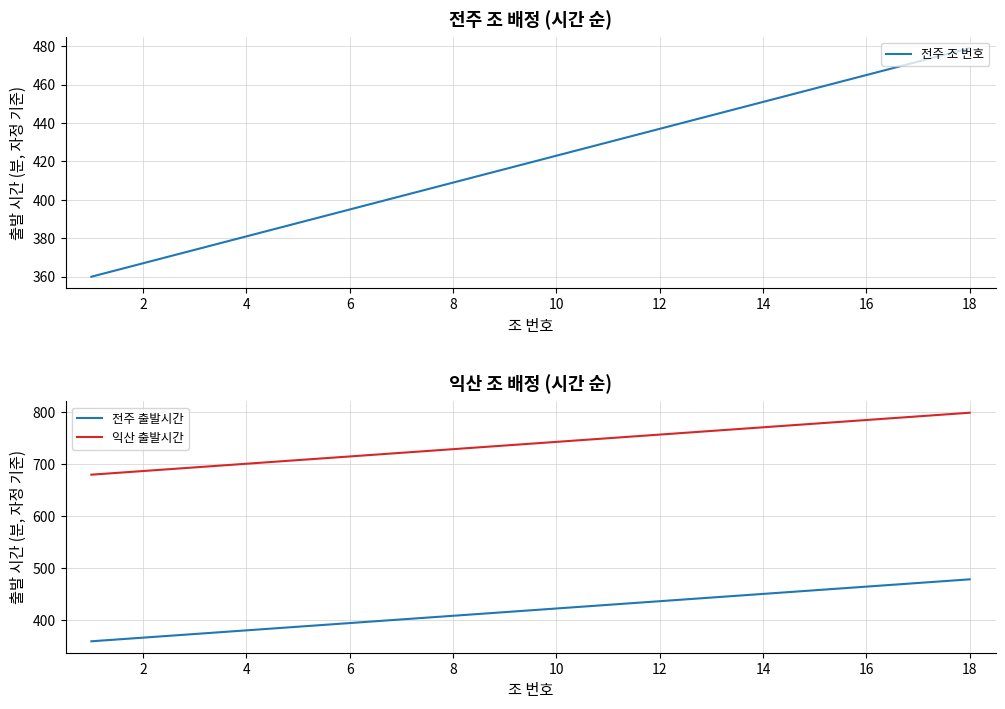

The 익산 출발시간 series shows 1165 at 12. True or false?

False